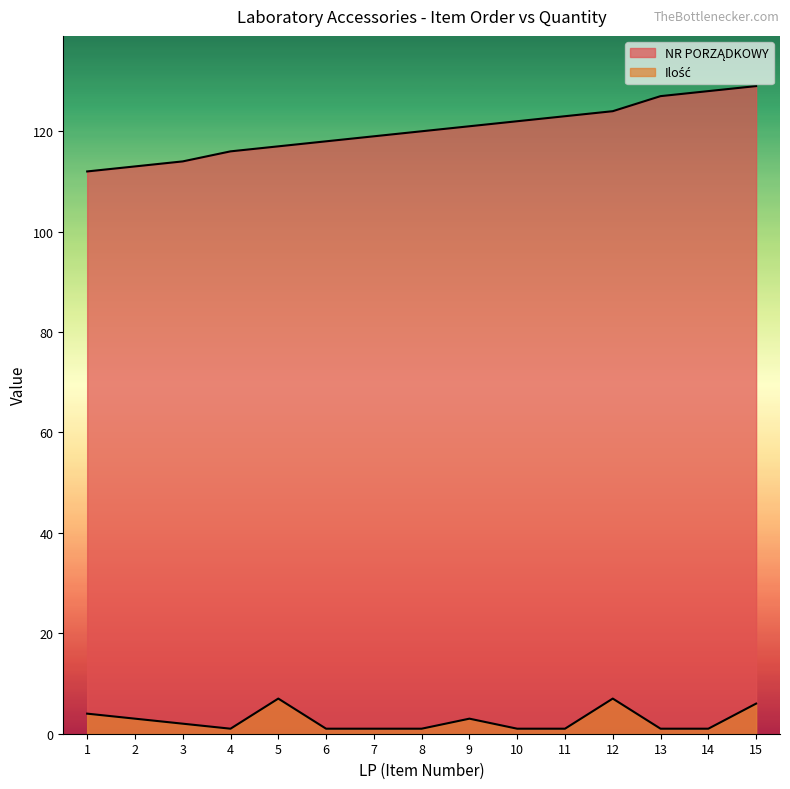

True or false: Ilość and NR PORZĄDKOWY intersect in this chart.

False